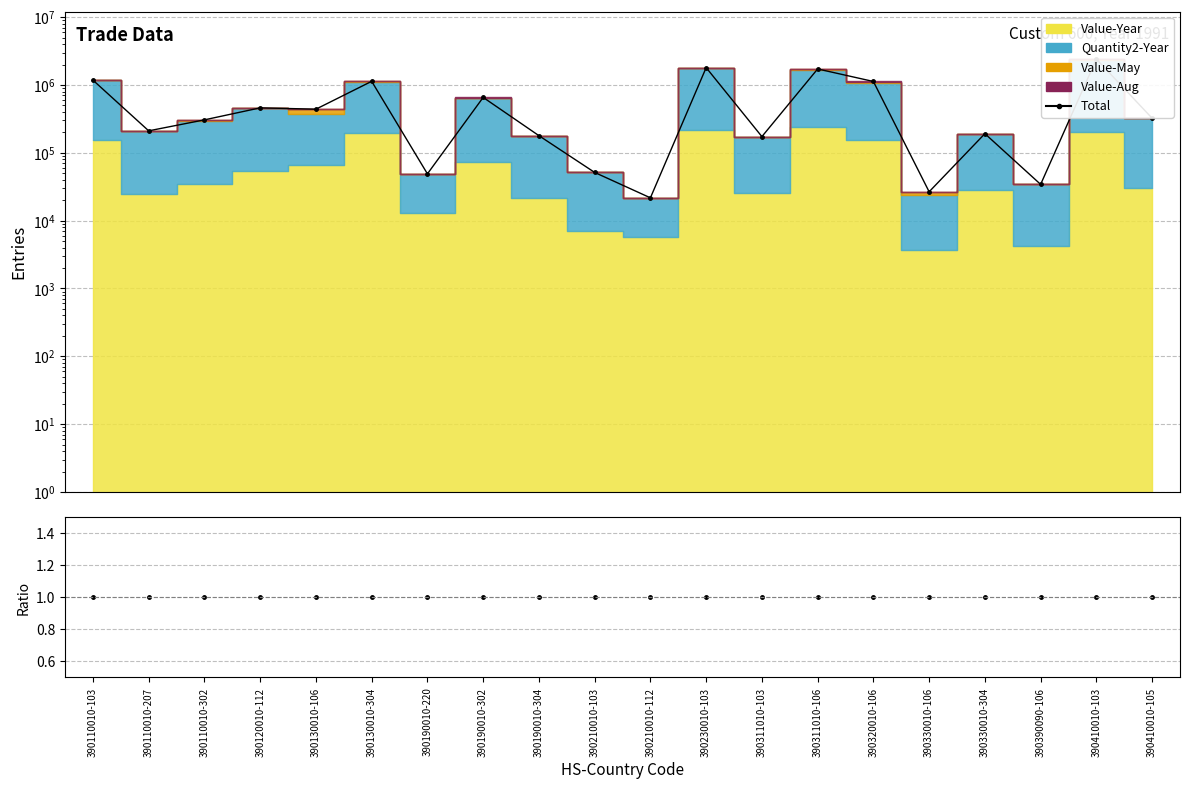

How many data points are above 323352?

9